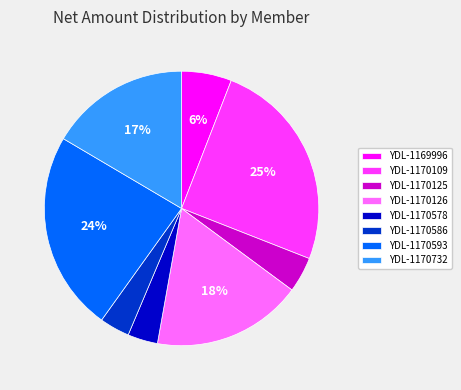

Approximately how many times larger is the value at YDL-1170125 compared to YDL-1169996?

0.7